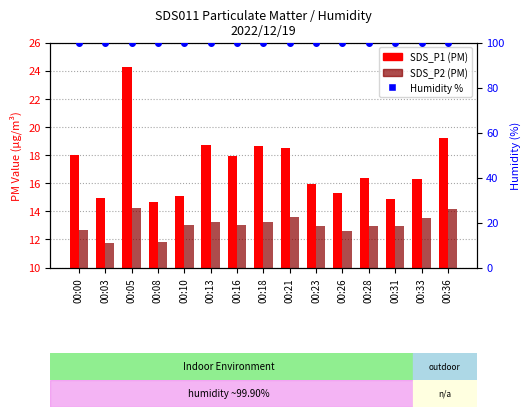

At which category is the sum across all series the highest?

00:05